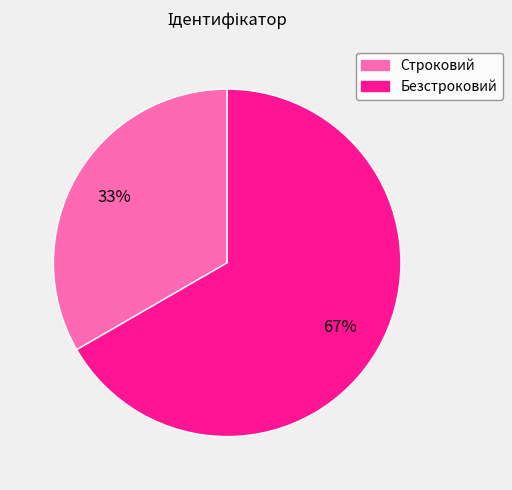

Approximately how many times larger is the value at Строковий compared to Безстроковий?

0.5